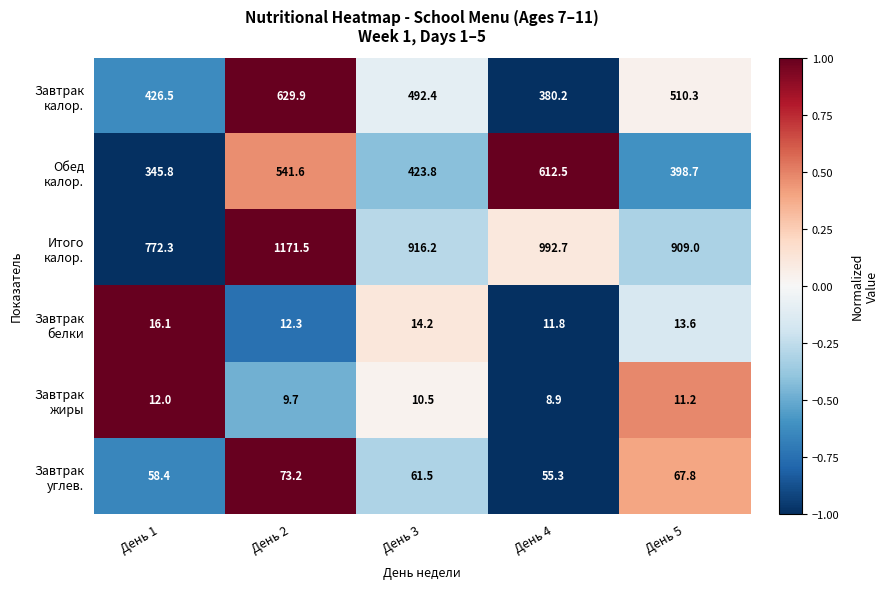

What is the total value across all series at День 2?

2438.2